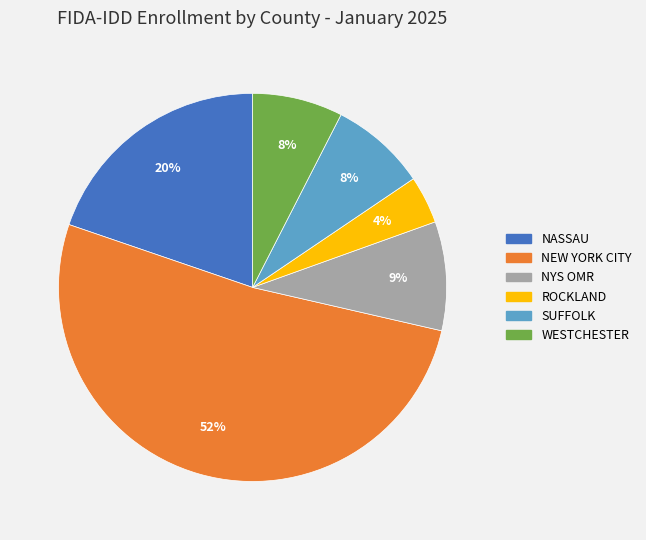

What is the ratio of the value at NASSAU to the value at NYS OMR?

2.2